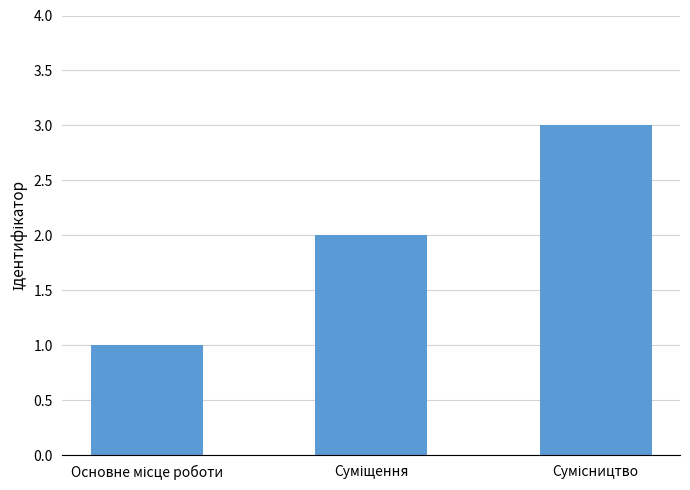

What is the greatest value displayed?

3